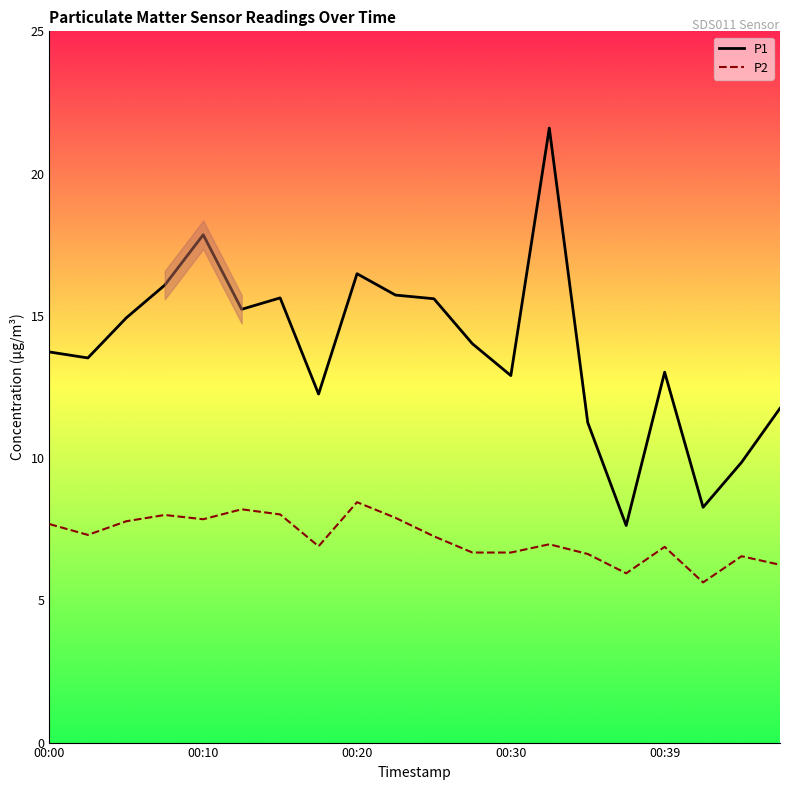

How many values in the P1 series exceed 14?

10